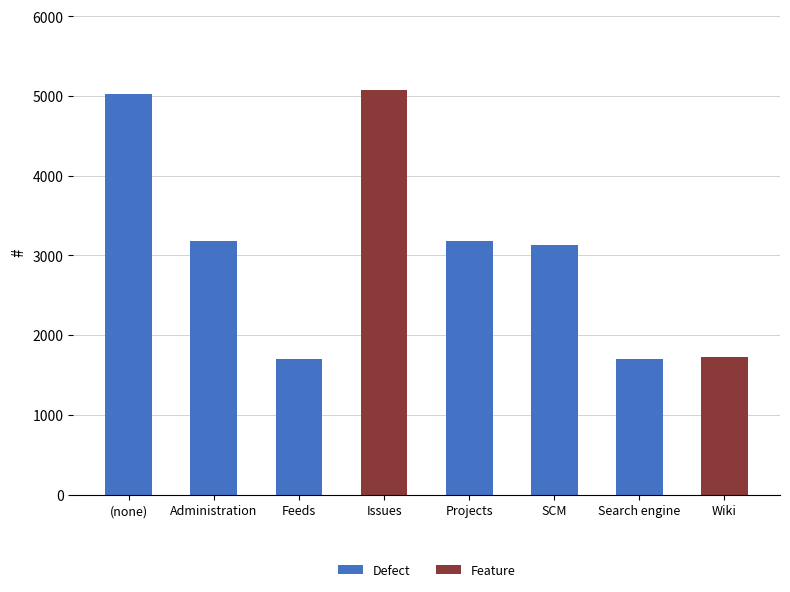

What is the sum of all Defect values?

17928